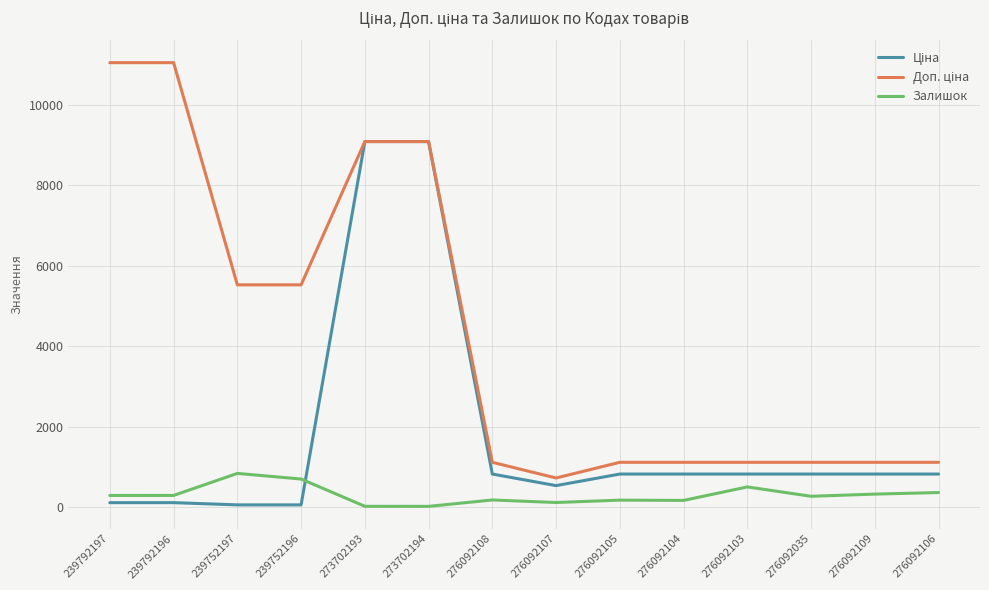

How many lines are shown in the chart?

3